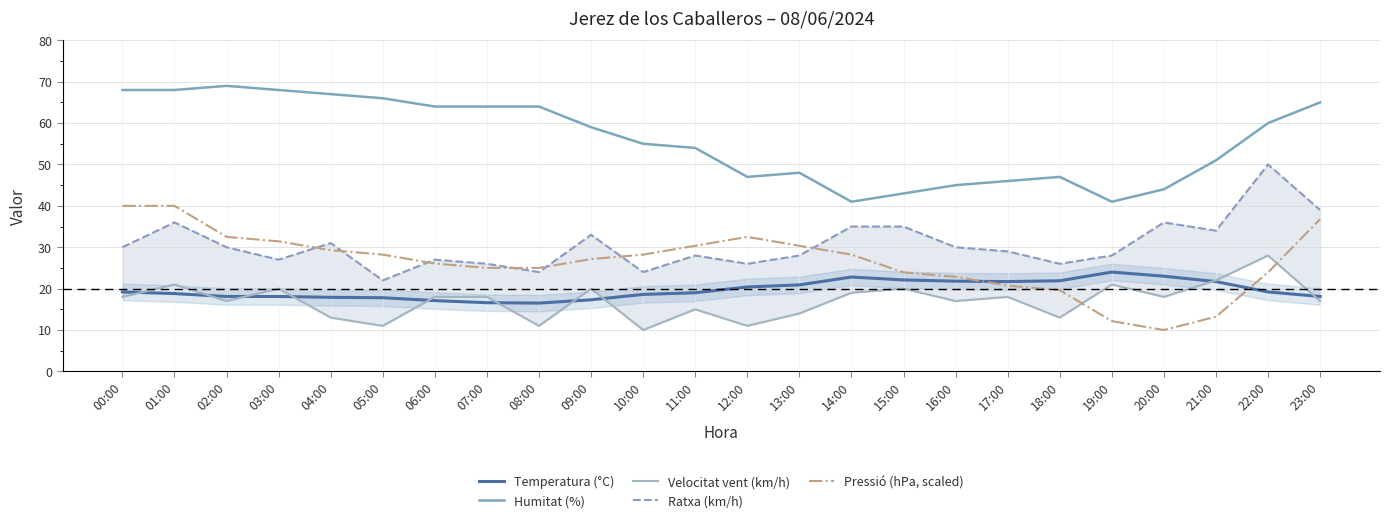

Which has a higher value, 22:00 or 09:00?

22:00